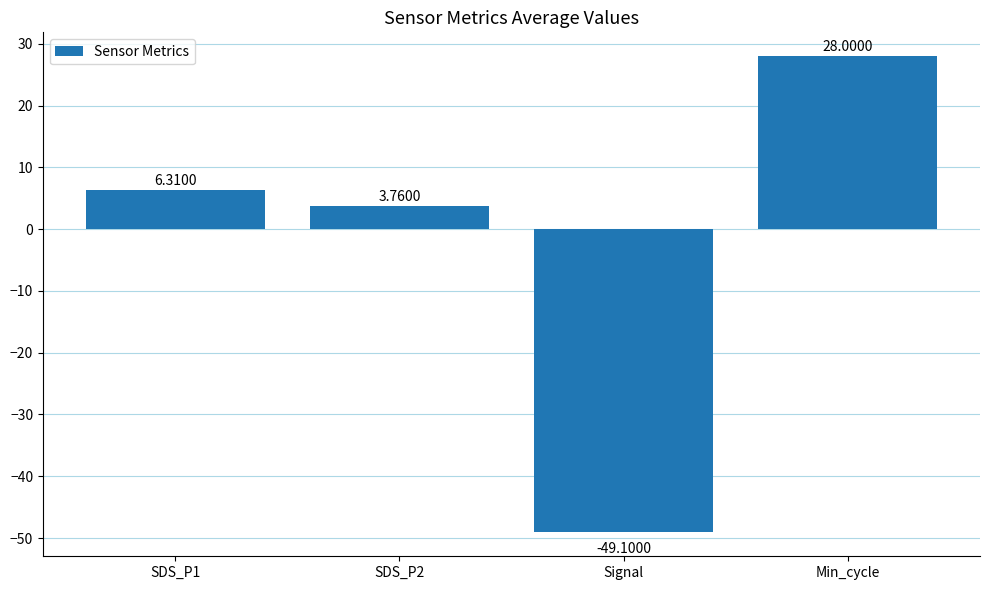

List the labels in order of value, largest first.

Min_cycle, SDS_P1, SDS_P2, Signal